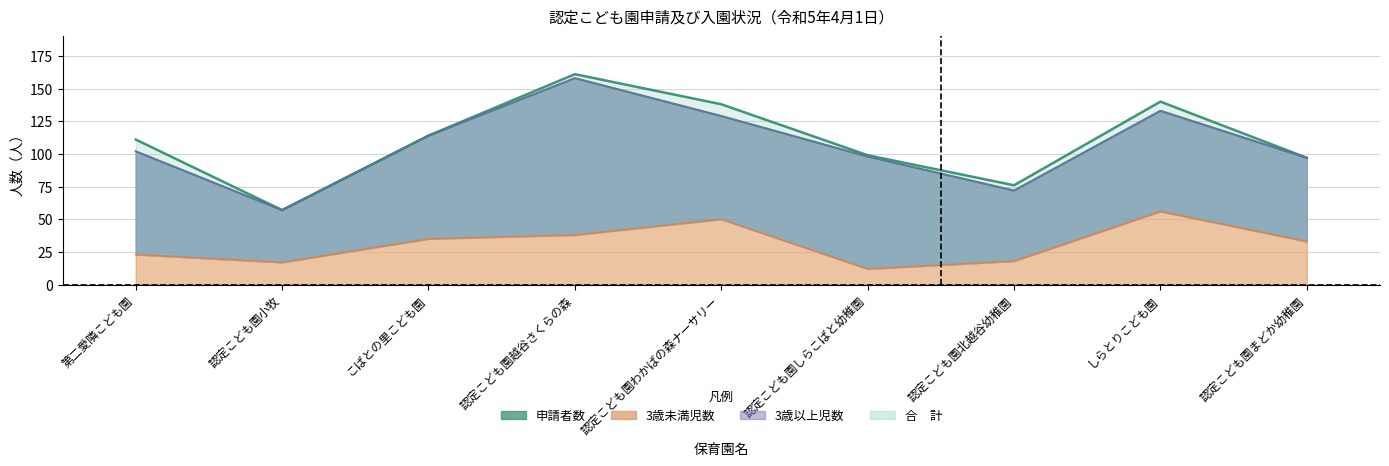

How many data points does each series have?

9